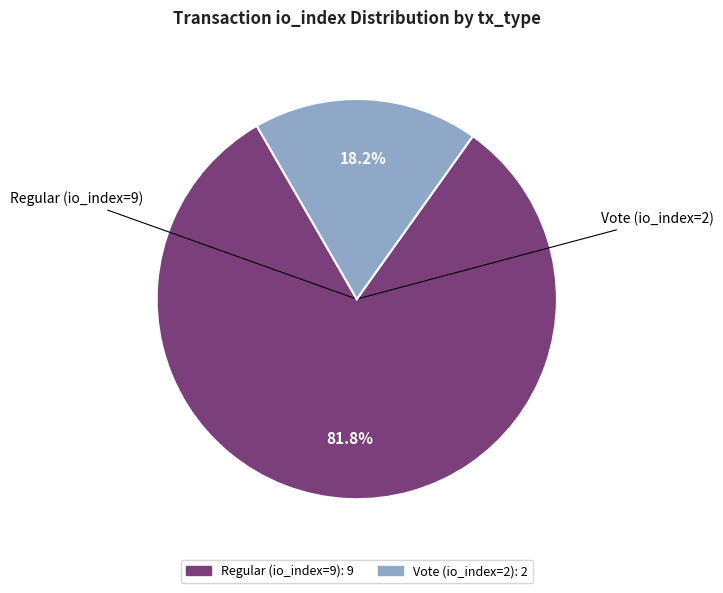

How many slices are in this pie chart?

2